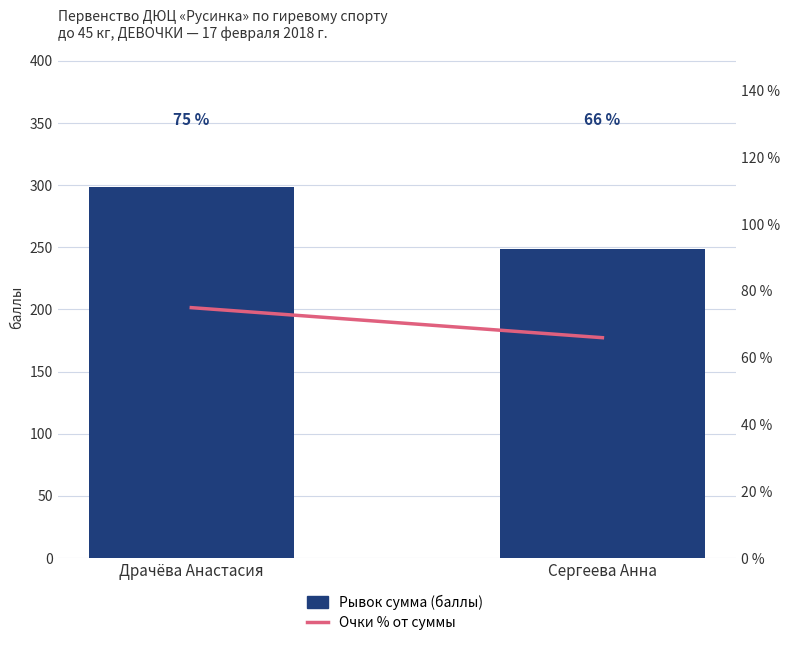

Is it true that Очки % от суммы equals 75.0 at Драчёва Анастасия?

True